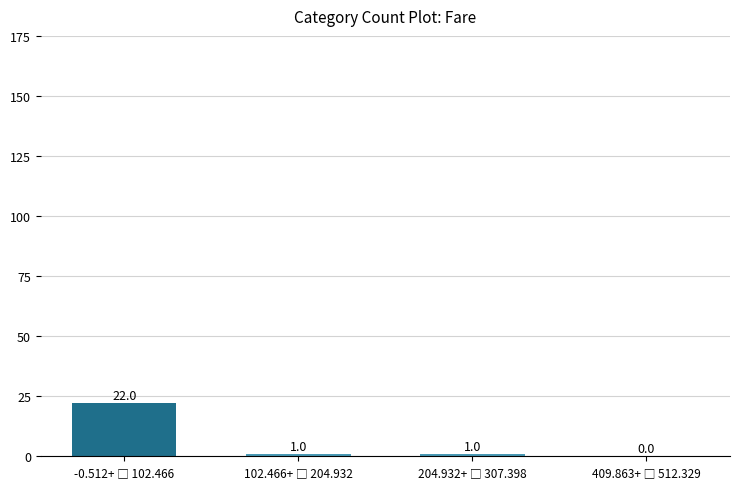

Reading left to right, extract all data points from this chart.

22	1	1	0